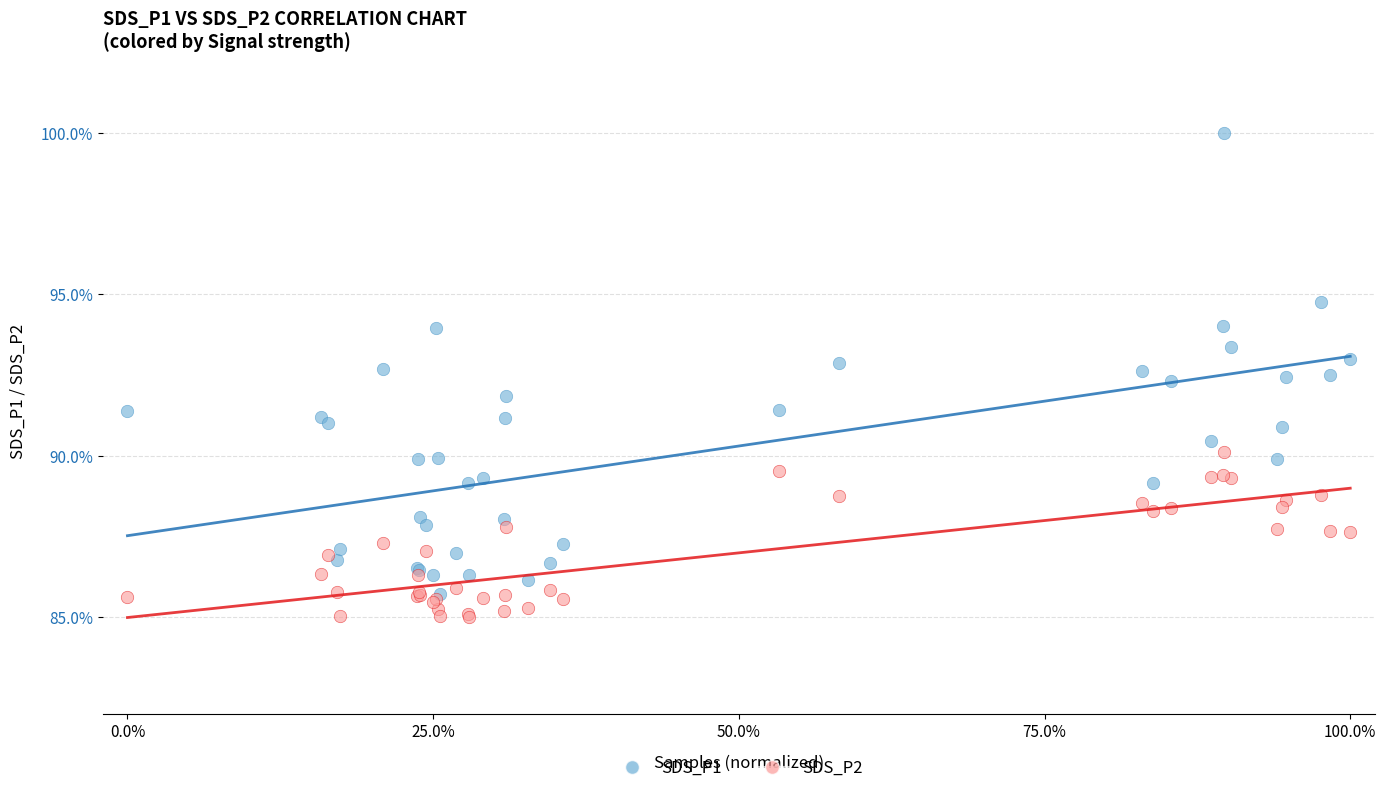

What are all the series names shown in the legend?

SDS_P1, SDS_P2